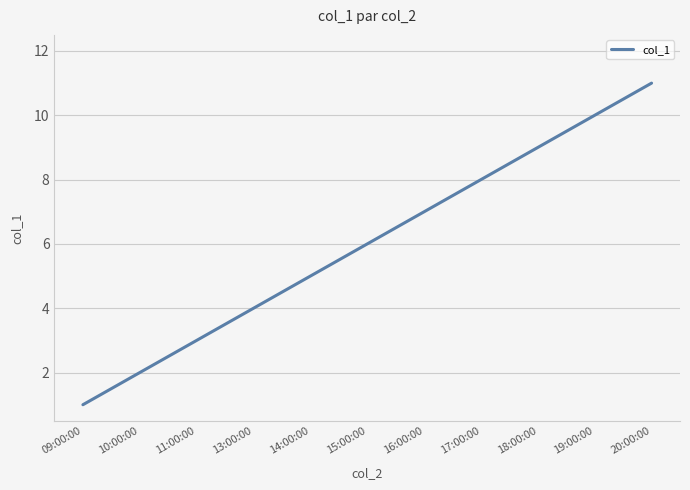

Approximately how many times larger is the value at 11:00:00 compared to 10:00:00?

1.5